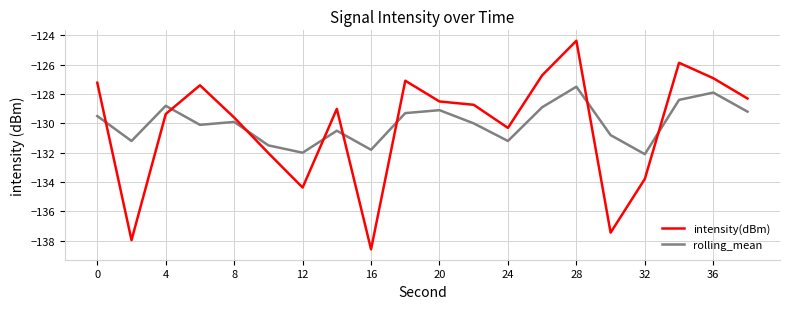

What is the smallest value displayed?

-138.6